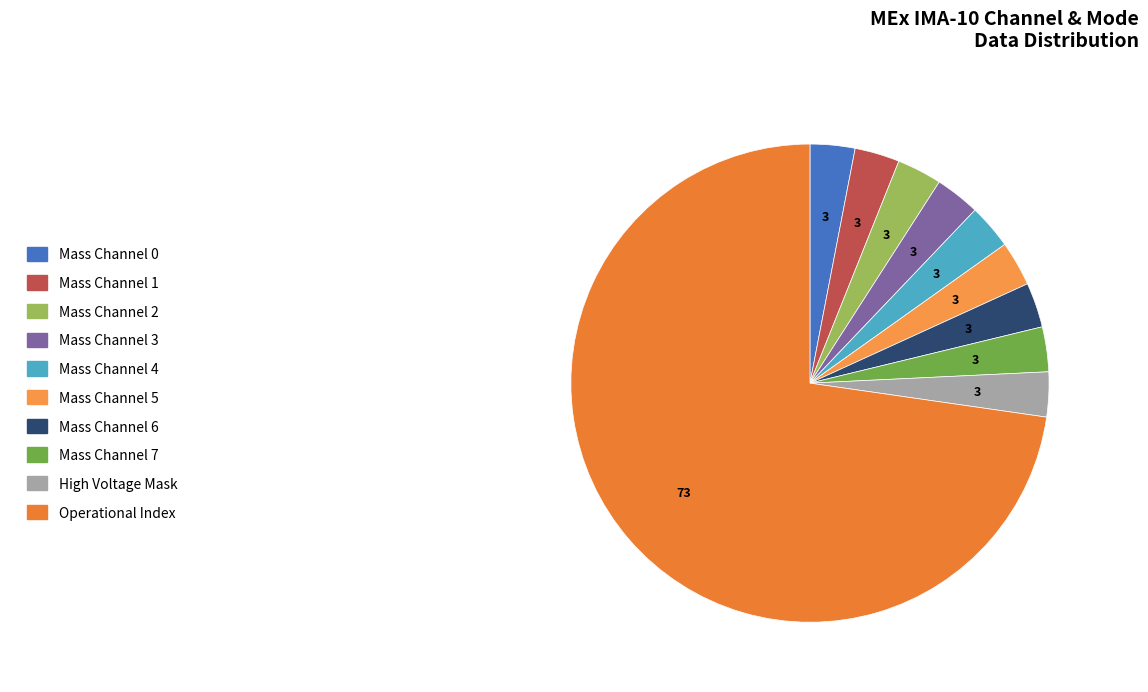

Is there any slice that represents more than half of the pie?

Yes